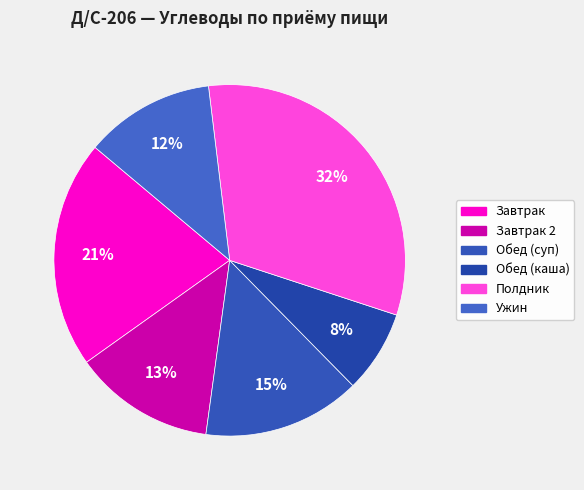

Is there a majority slice in this chart?

No